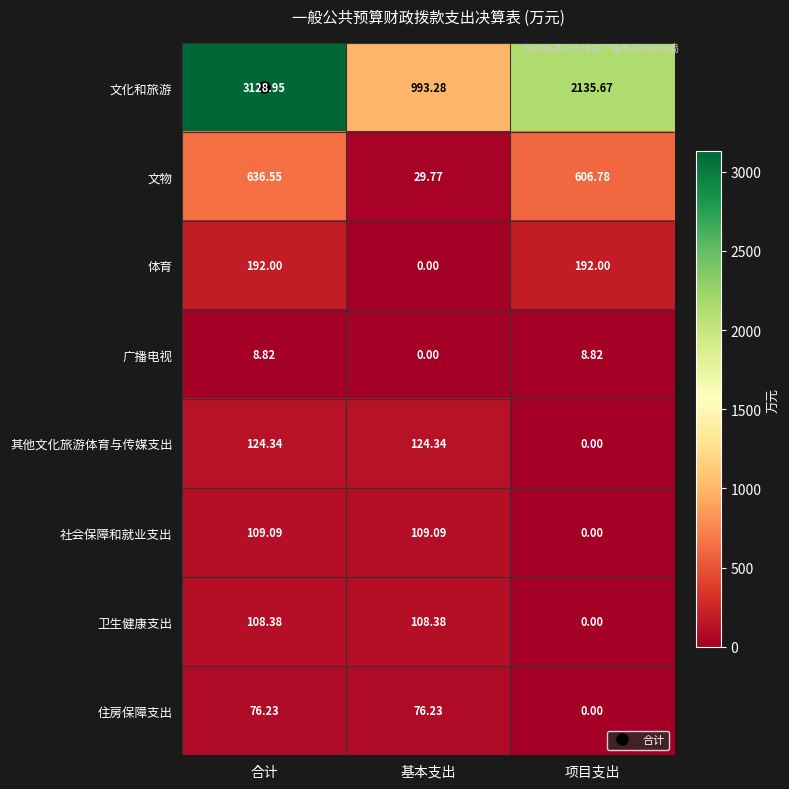

How many positive values does the 社会保障和就业支出 series have?

2